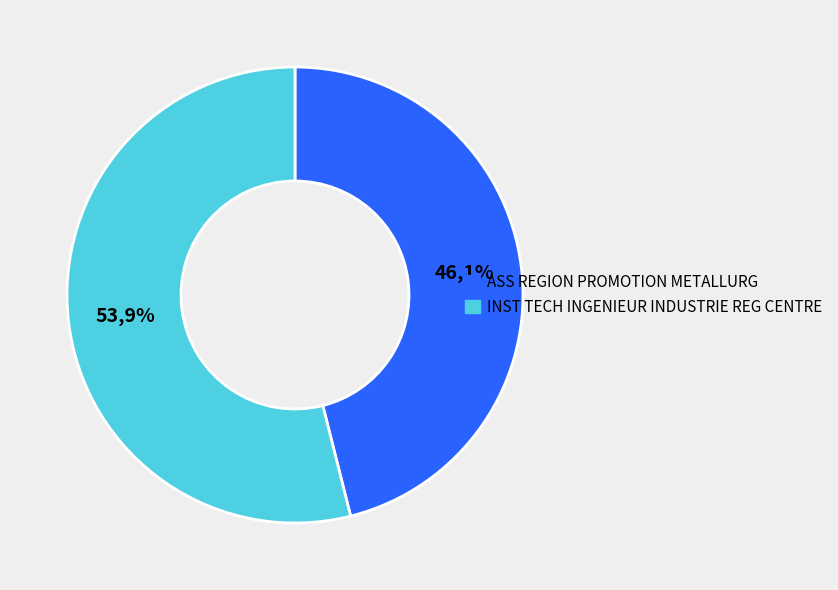

To the nearest percent, what portion does INST TECH INGENIEUR INDUSTRIE REG CENTRE represent?

54%